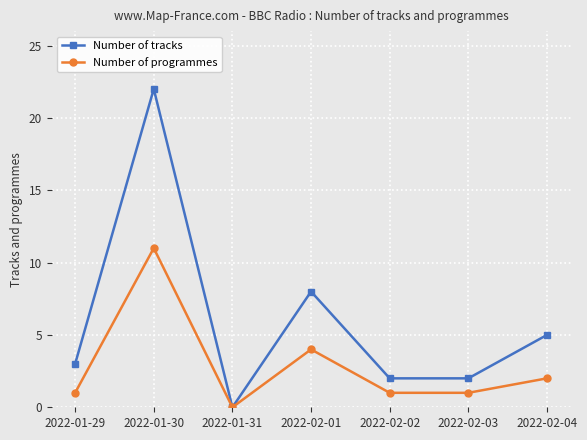

Reading right to left, list all the values displayed in this chart.

Number of tracks: 2022-02-04=5	2022-02-03=2	2022-02-02=2	2022-02-01=8	2022-01-31=0	2022-01-30=22	2022-01-29=3
Number of programmes: 2022-02-04=2	2022-02-03=1	2022-02-02=1	2022-02-01=4	2022-01-31=0	2022-01-30=11	2022-01-29=1